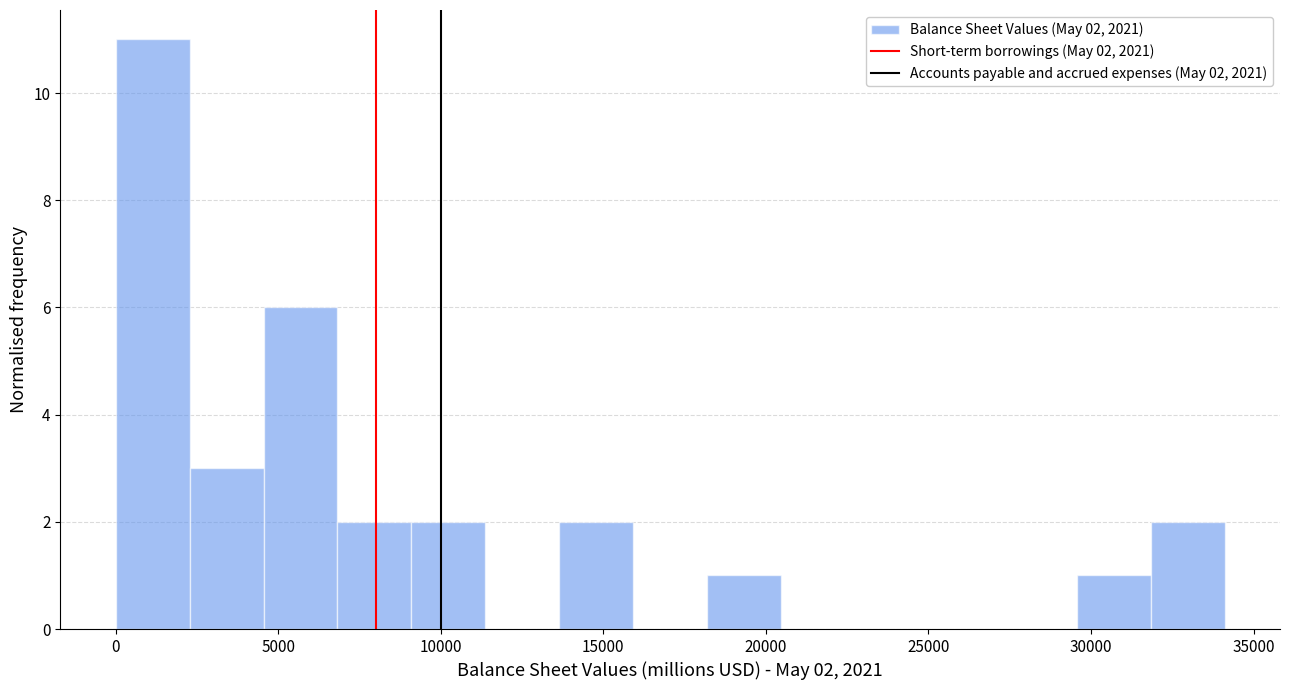

Which range on the x-axis has the tallest bar?

0 to 2500